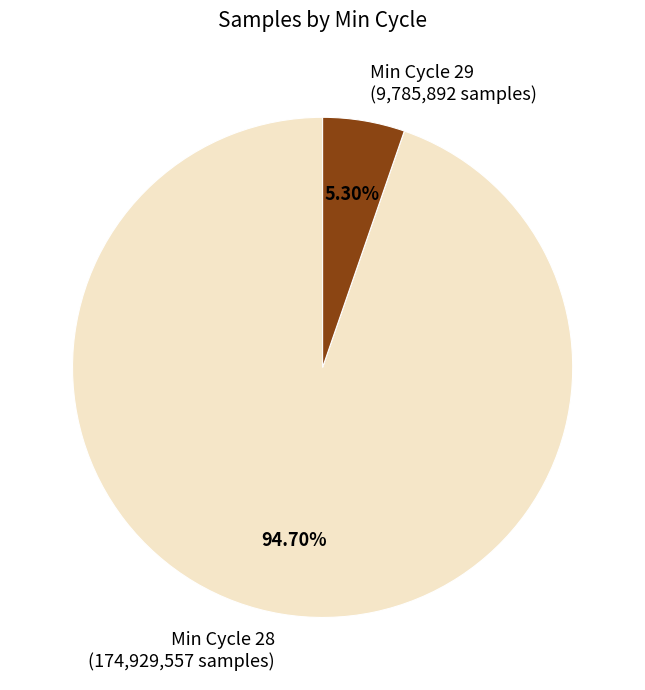

Which category accounts for the majority?

Min Cycle 28 (174,929,557 samples)